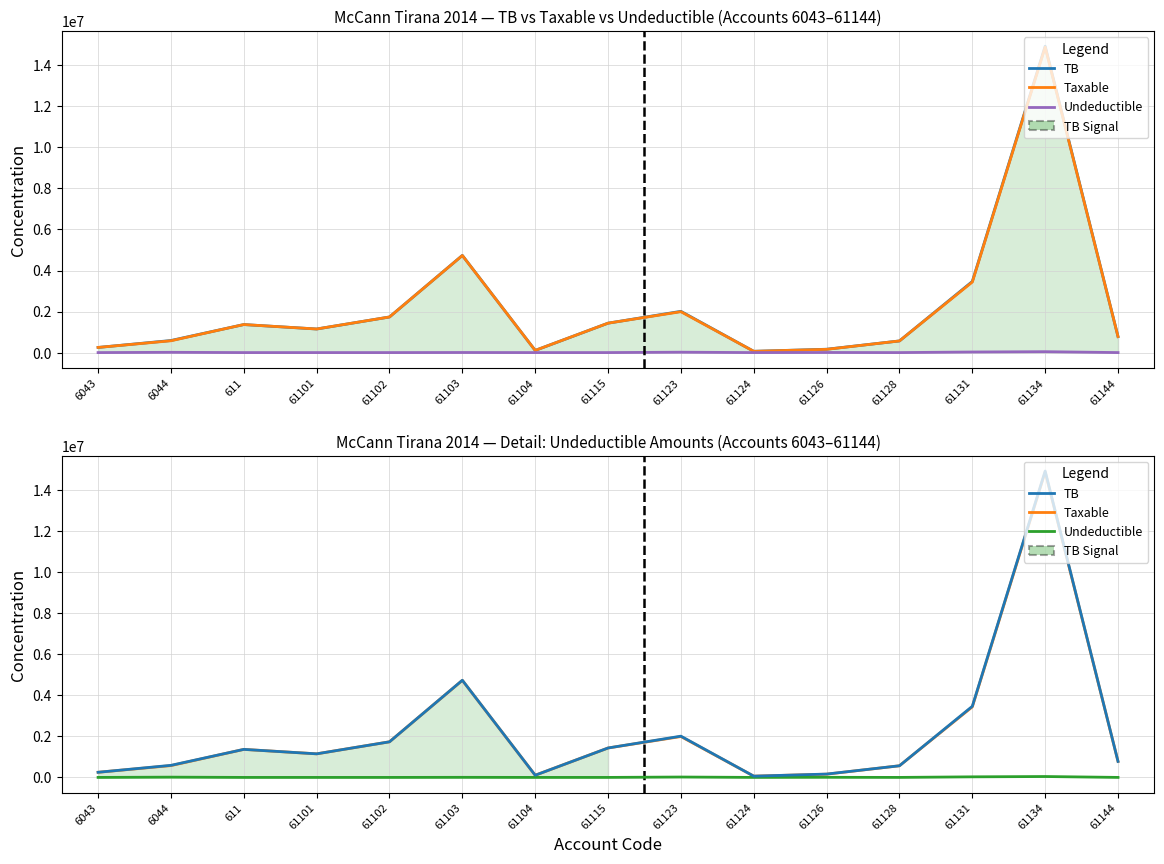

How many lines are shown in the chart?

3